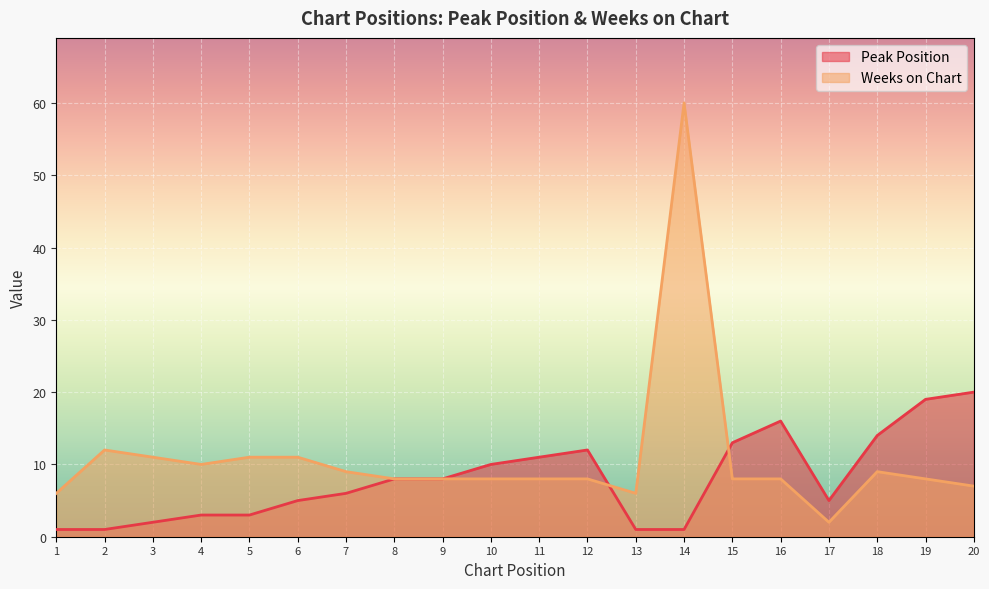

At 10, list the series in order from smallest to largest.

Weeks on Chart, Peak Position